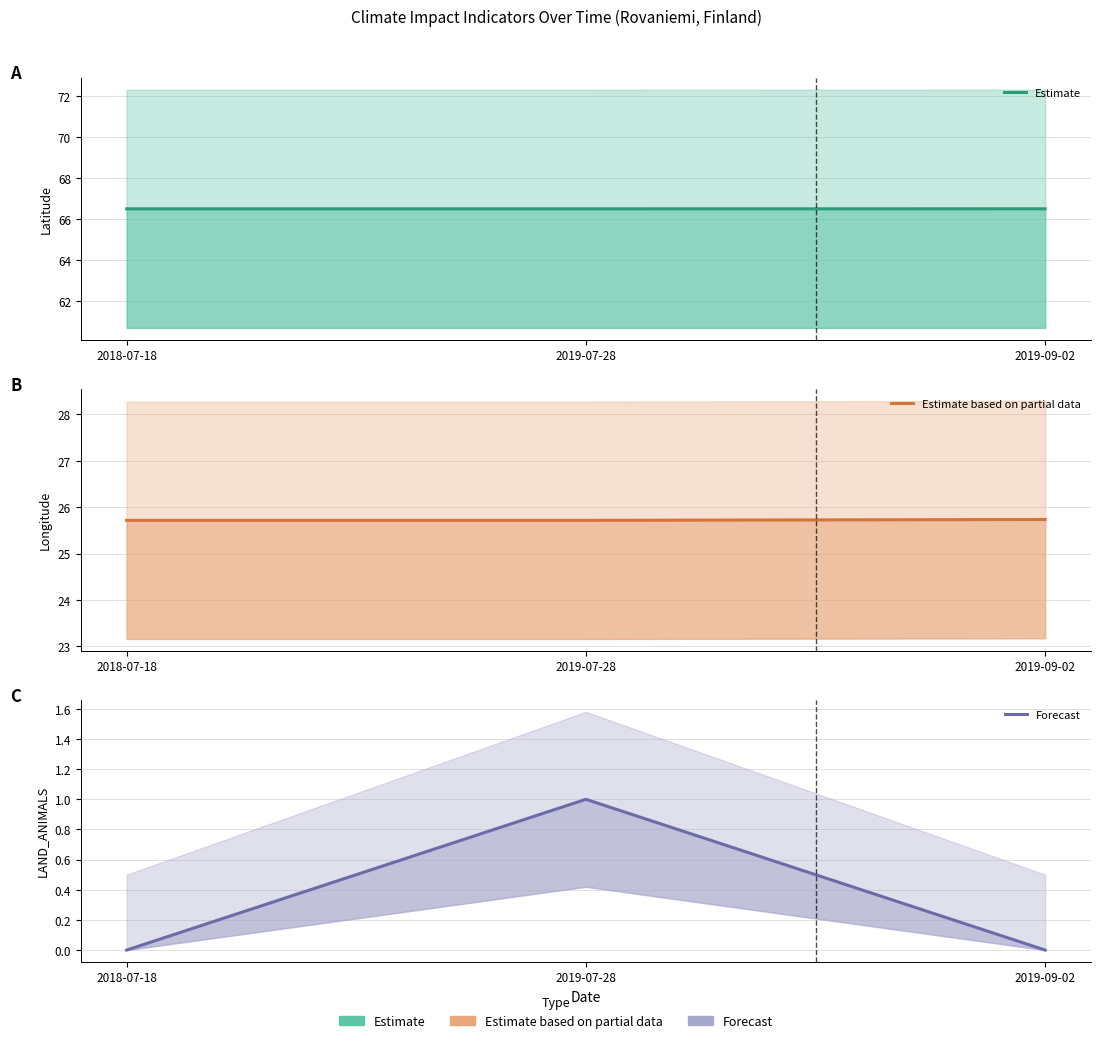

Which label corresponds to the smallest value in the chart?

2018-07-18